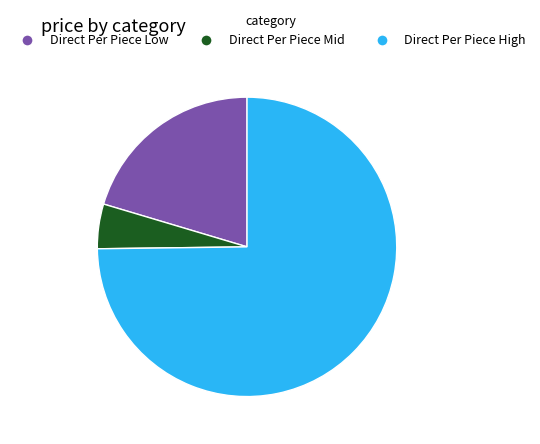

Is there a majority slice in this chart?

Yes